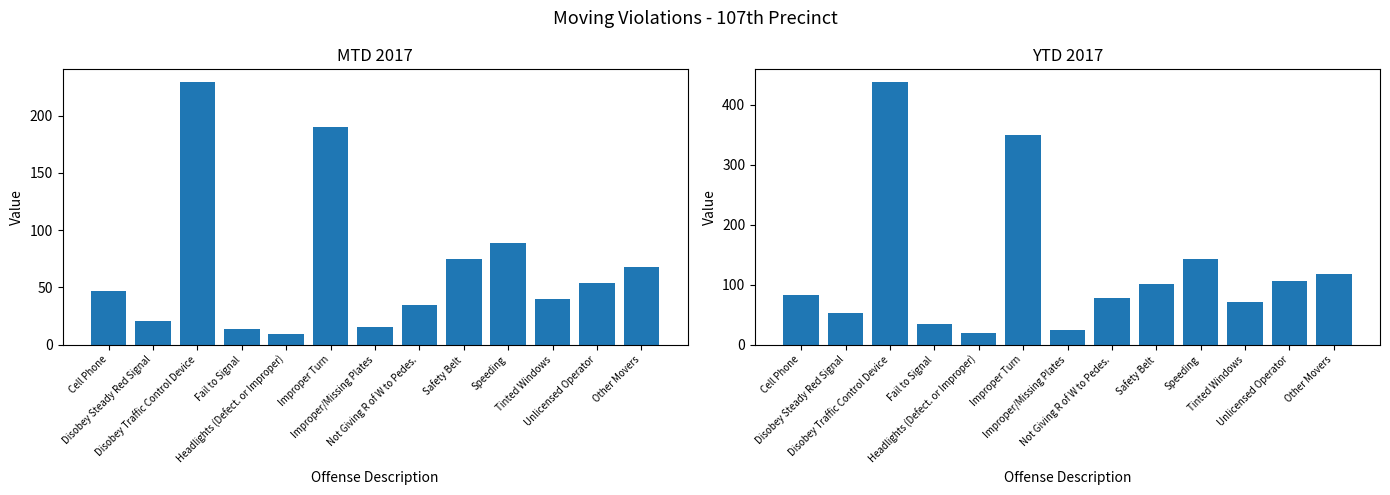

What are all the series names shown in the legend?

MTD 2017, YTD 2017